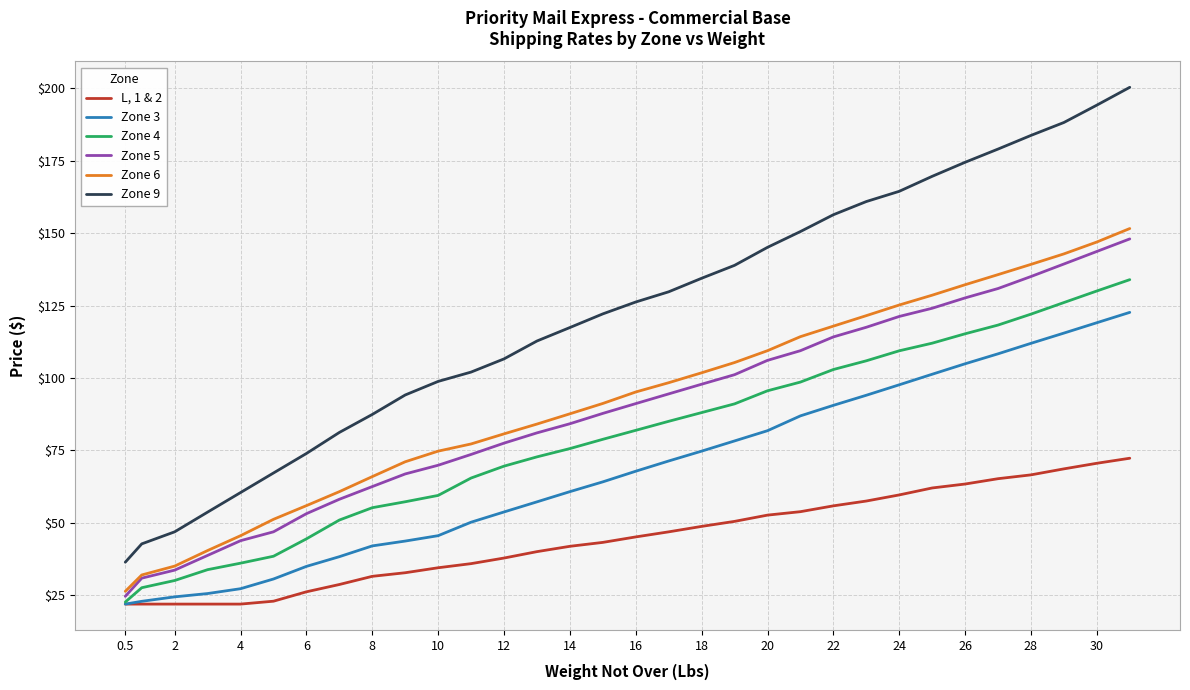

Count the number of categories in the chart.

32